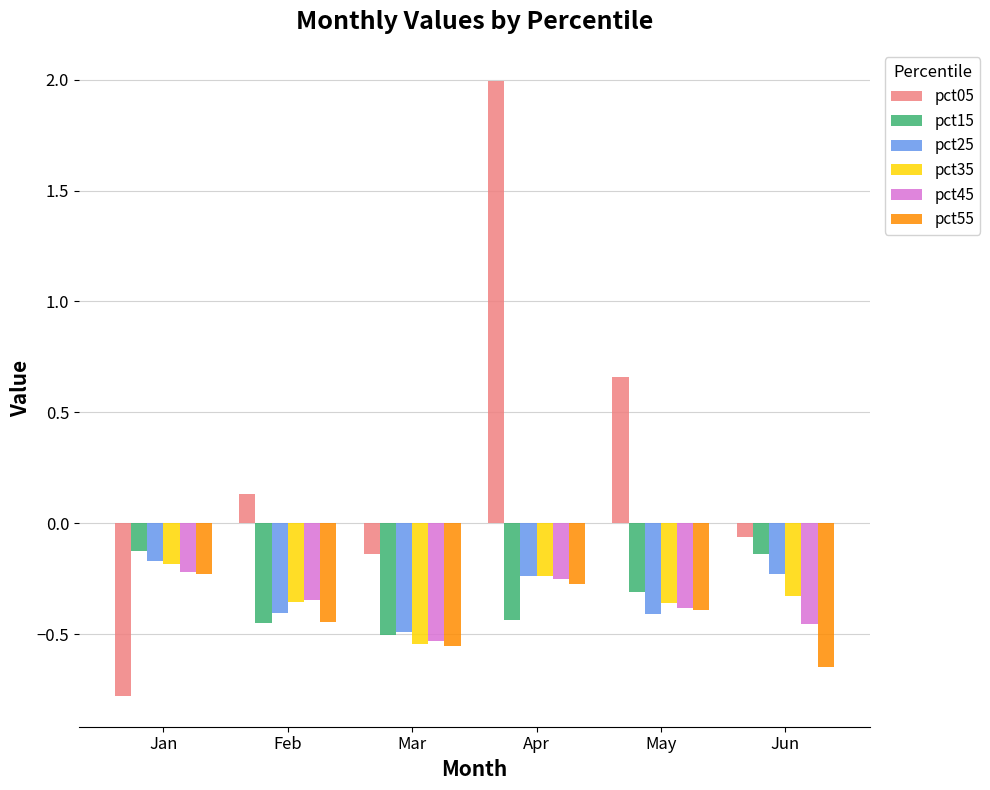

Which series has the largest range (max minus min)?

pct05